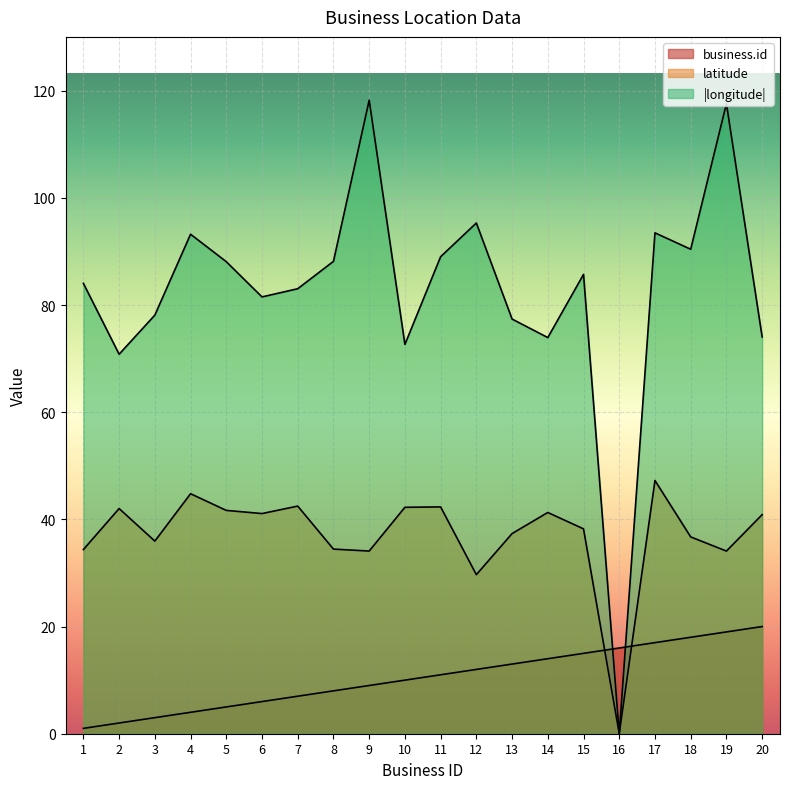

The longitude series shows 78.1 at 3. True or false?

True